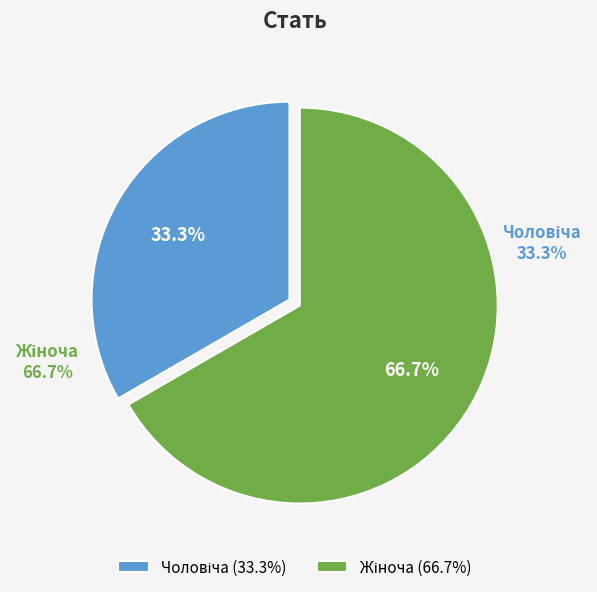

To the nearest percent, what is the difference between the largest and smallest slice percentages?

33%